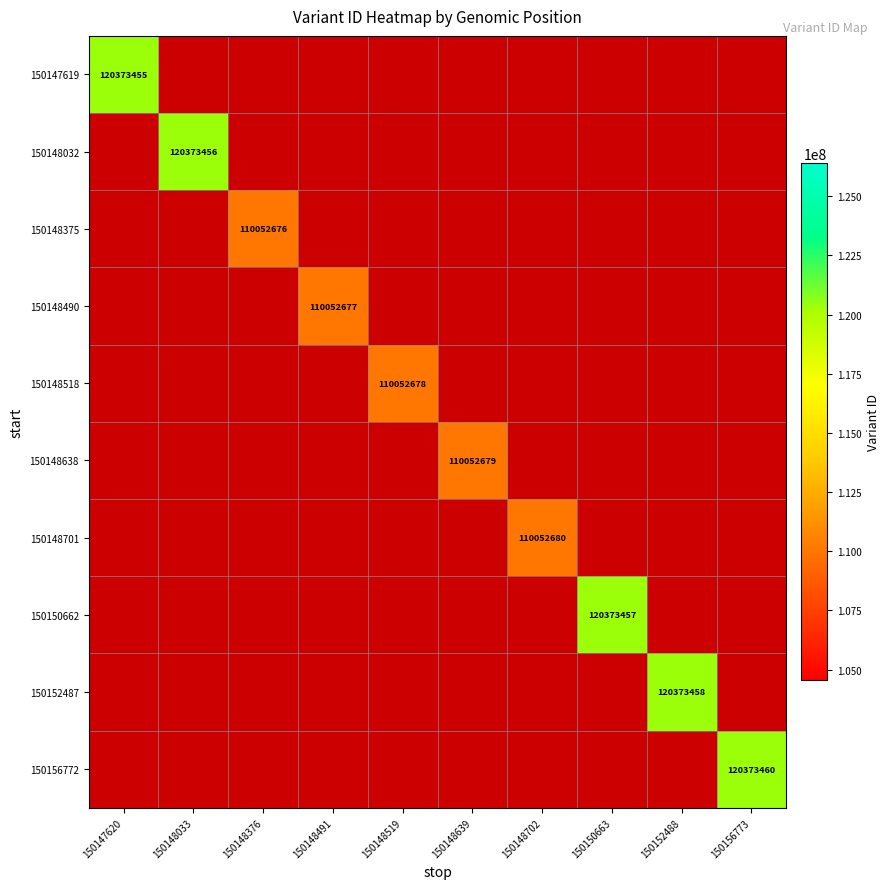

The value of 150147619 at 150147620 is 184286070. True or false?

False